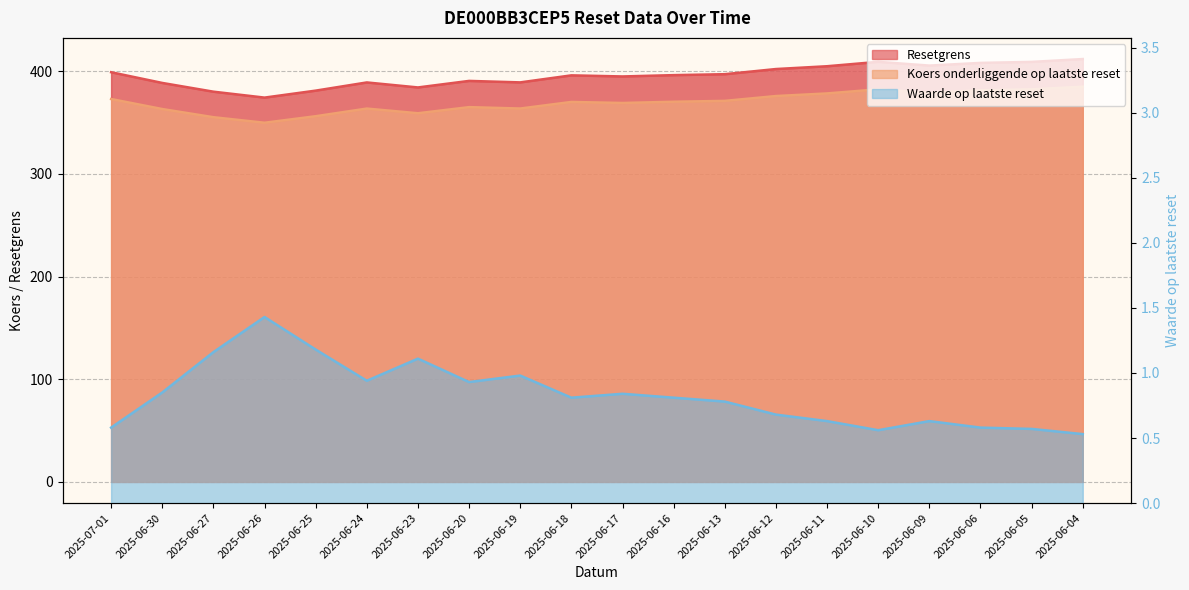

At which label does Resetgrens reach its peak?

2025-06-04